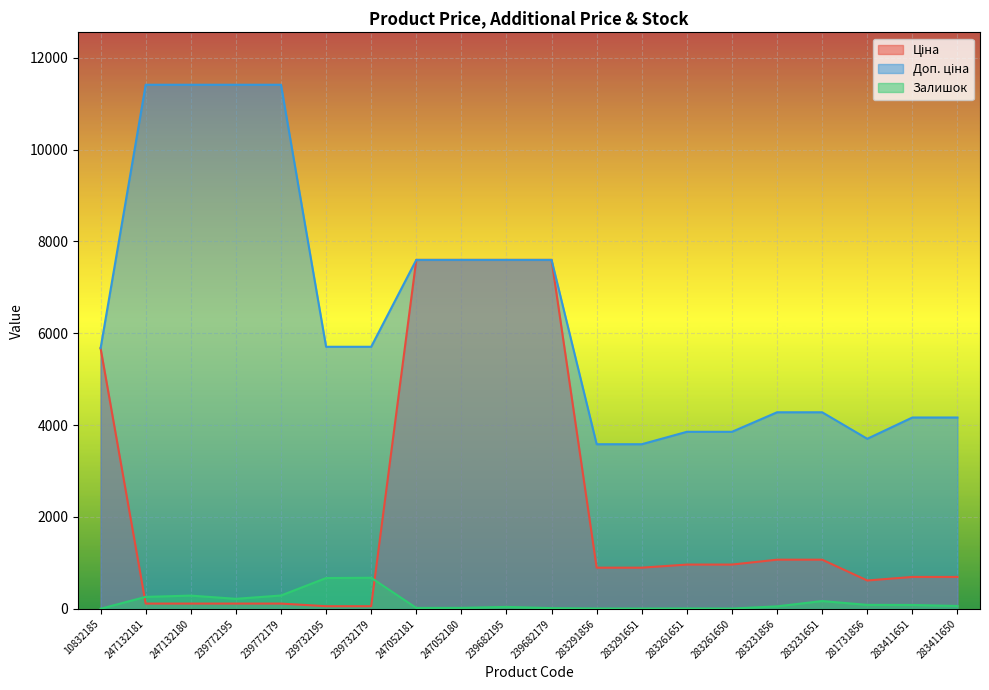

At which category is the sum across all series the highest?

239682195